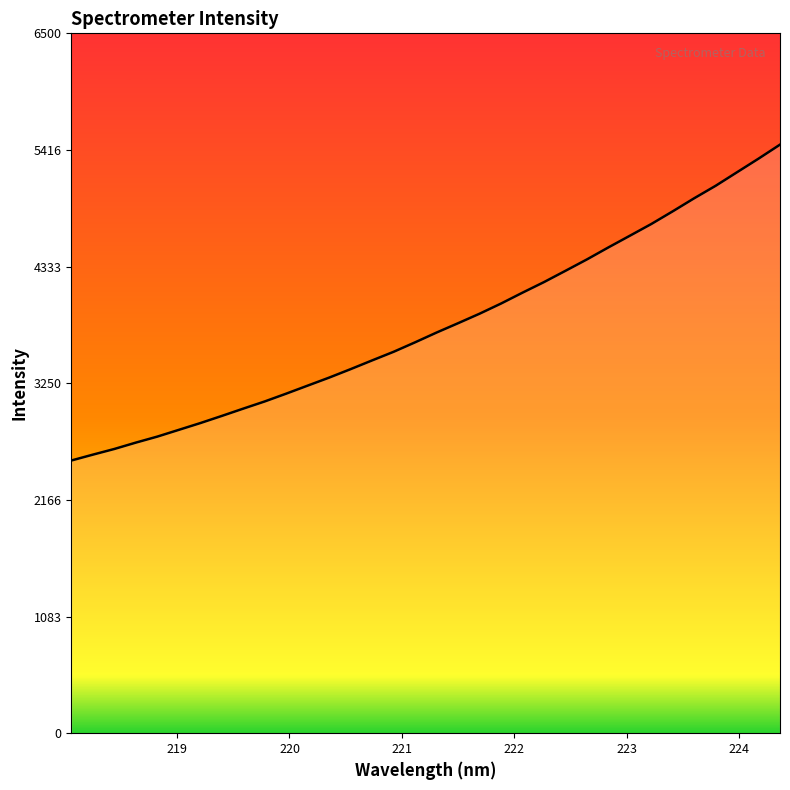

True or false: there are more than 1 points higher than both neighbors.

False